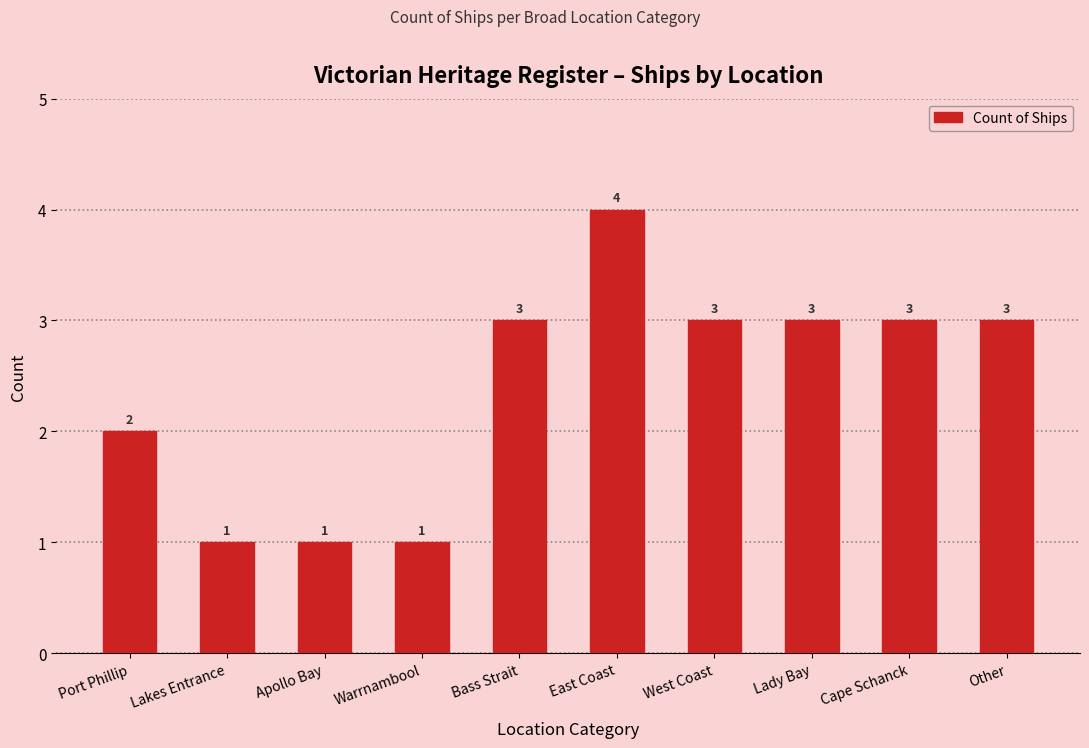

What is the value of the 7th bar from the left?

3